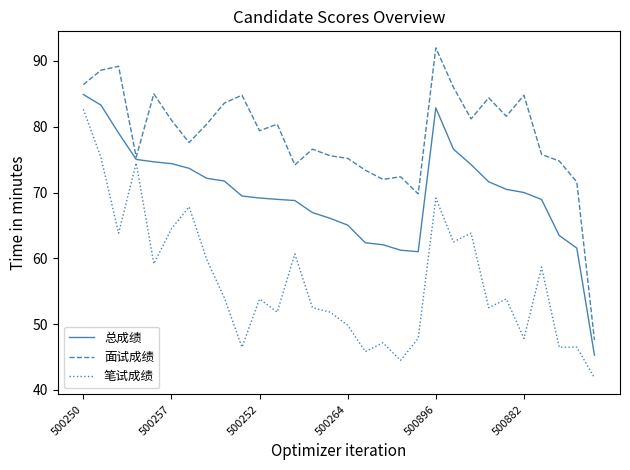

Which series has the largest total across all categories?

面试成绩